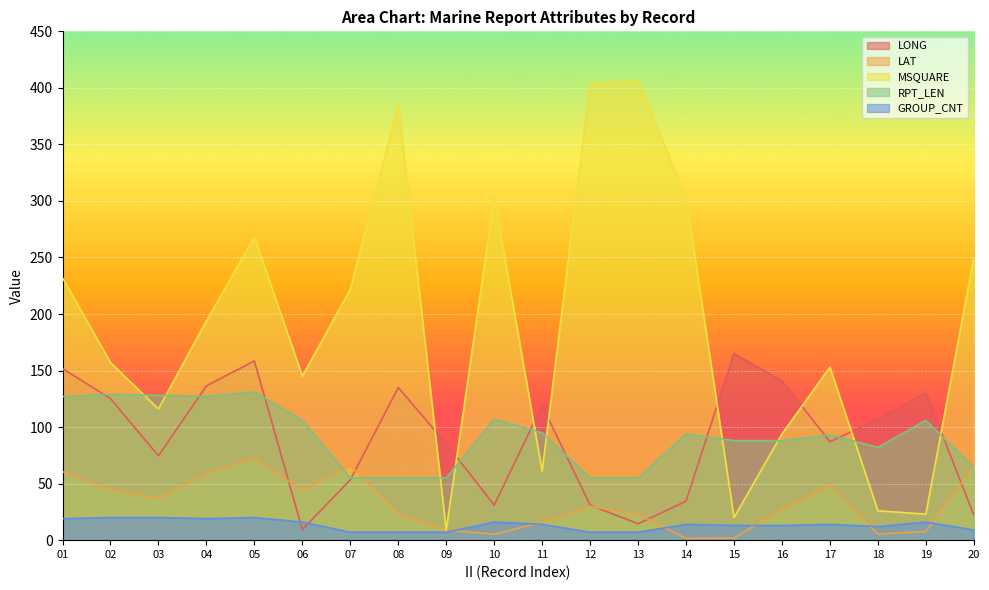

What is the sum of all GROUP_CNT values?

270.0